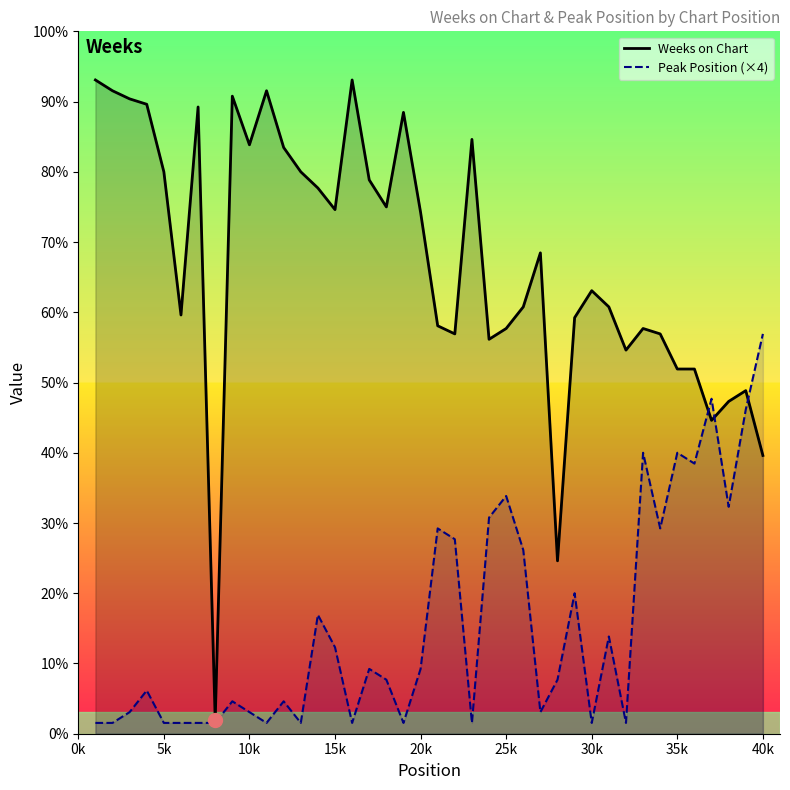

The Peak Position (×4) series shows 14 at 17. True or false?

False